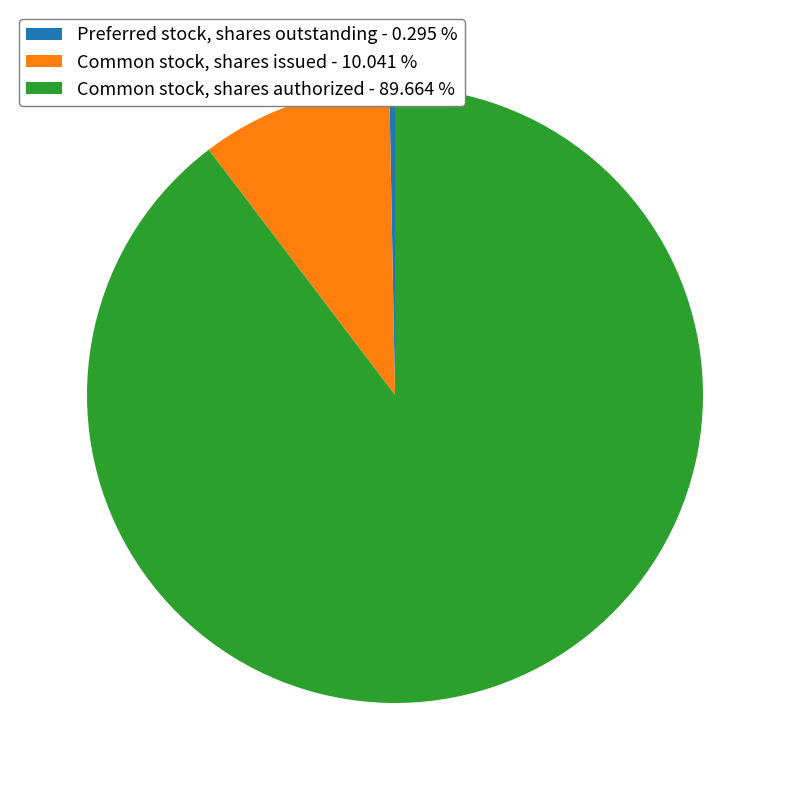

Which category accounts for the majority?

Common stock, shares authorized